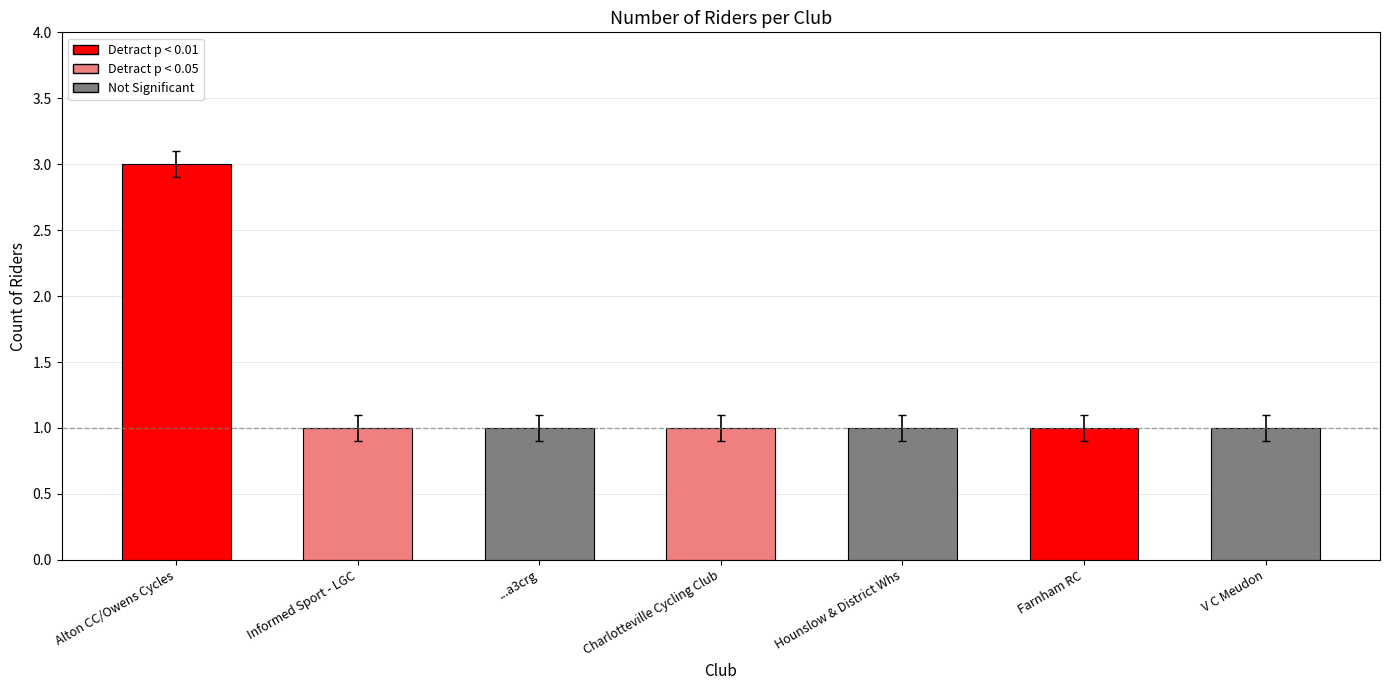

Are the bars horizontal?

No